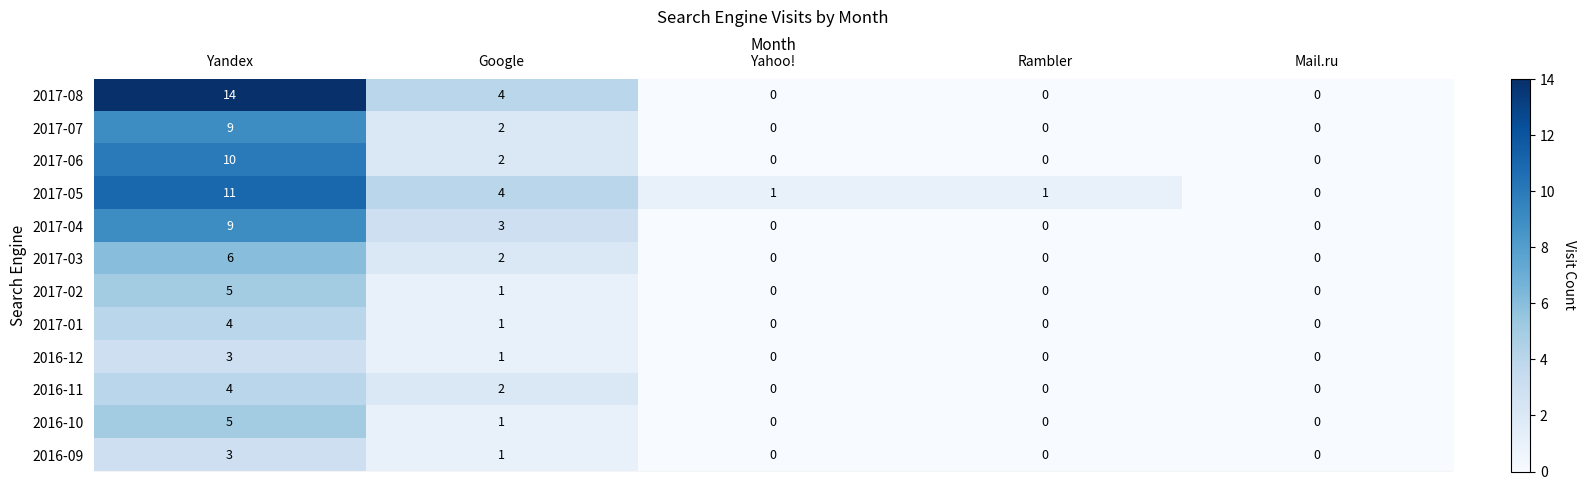

Count the number of data series in this chart.

12